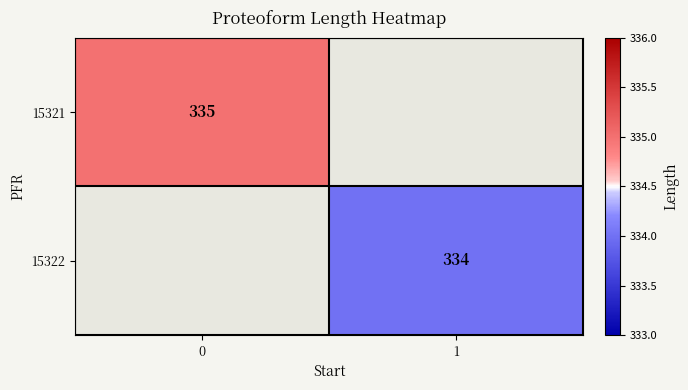

The 15321 series shows 335 at 0. True or false?

True